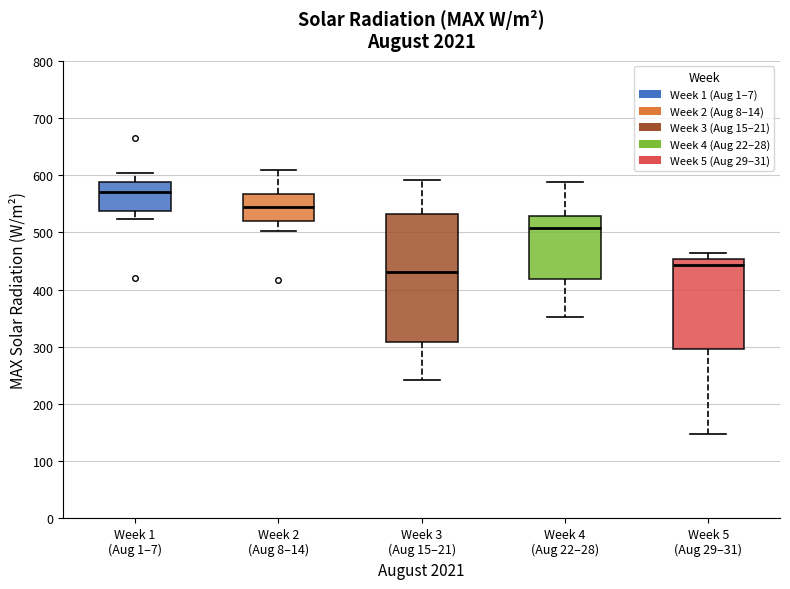

Which box has the lowest median line?

Week 3 (Aug 15–21)